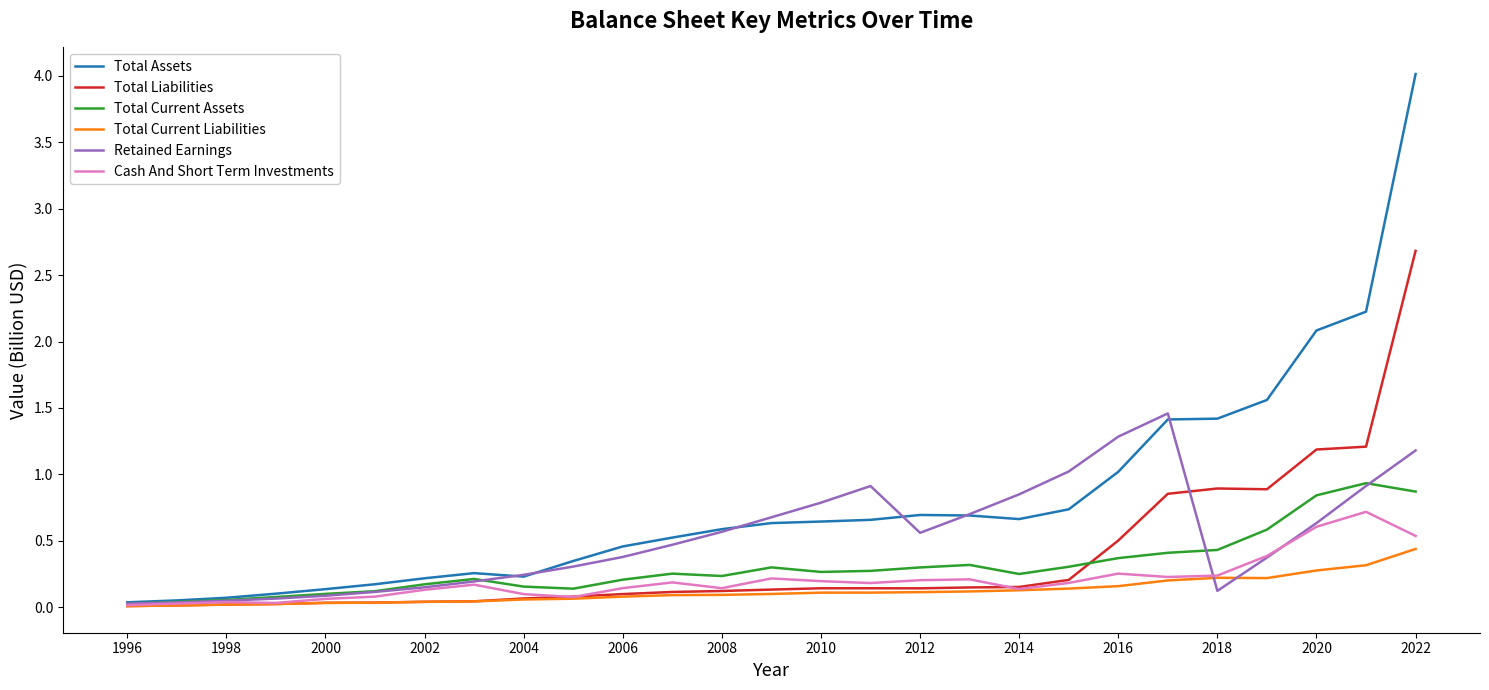

Rank the series by their maximum value, from highest to lowest.

Total Assets, Total Liabilities, Retained Earnings, Total Current Assets, Cash And Short Term Investments, Total Current Liabilities